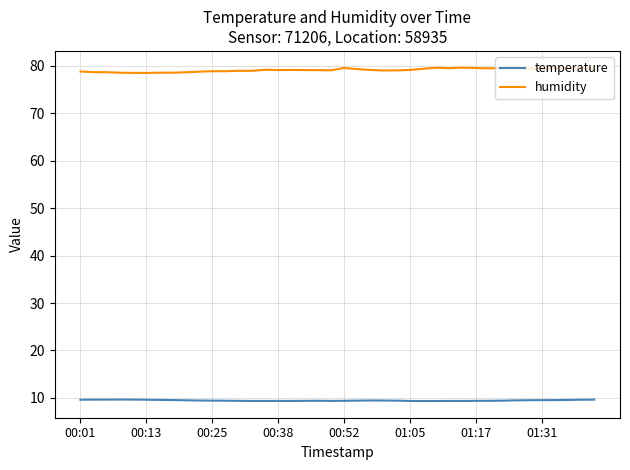

True or false: humidity and temperature intersect in this chart.

False